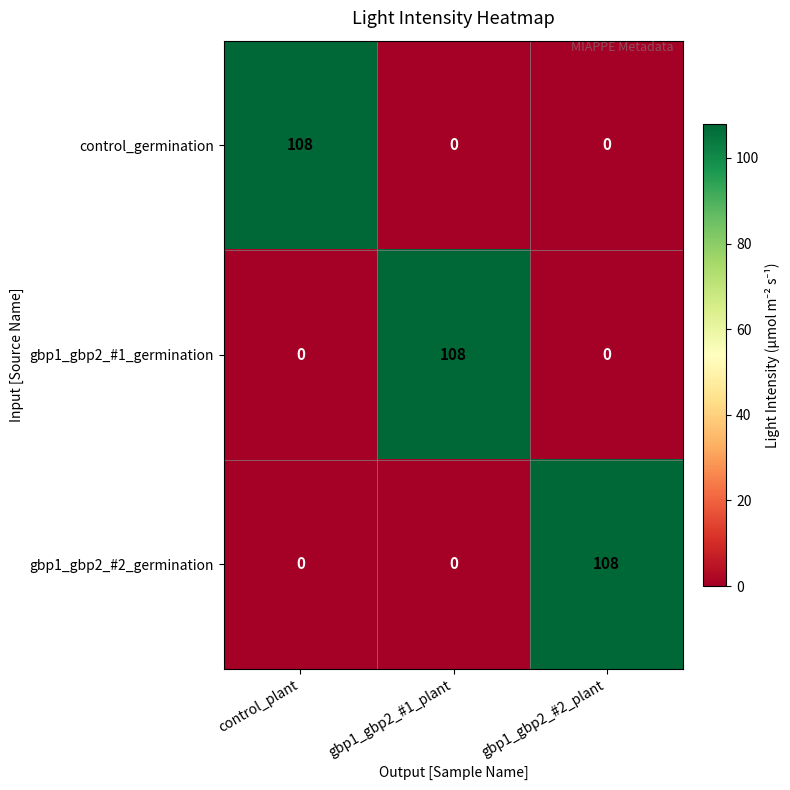

What is the sum of all gbp1_gbp2_#1_germination values?

108